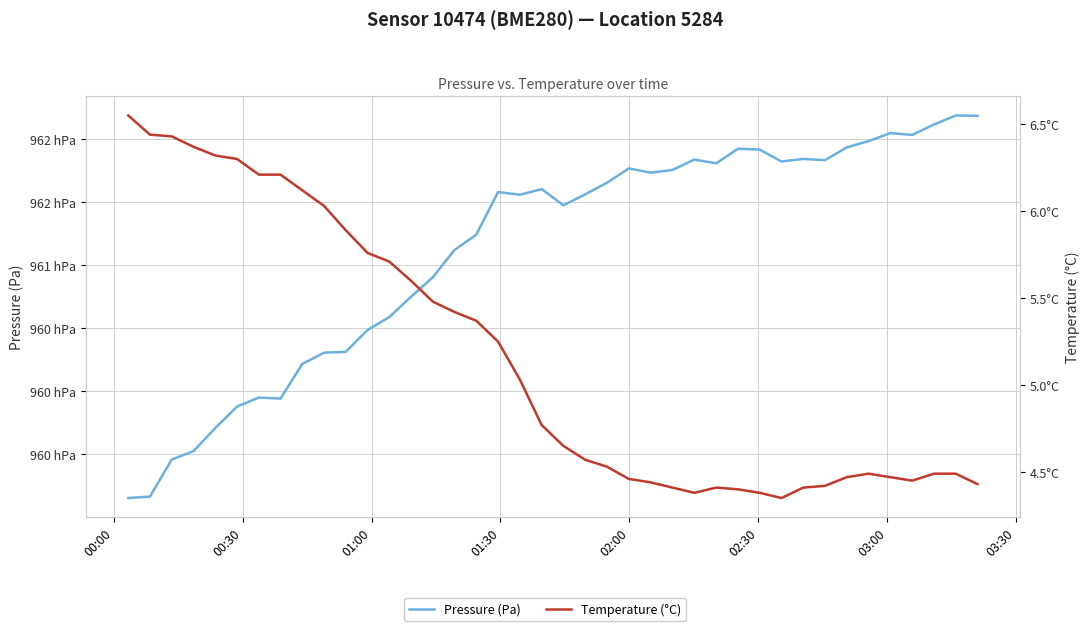

Is the value of pressure at 16 greater than the value of temperature at 29?

Yes